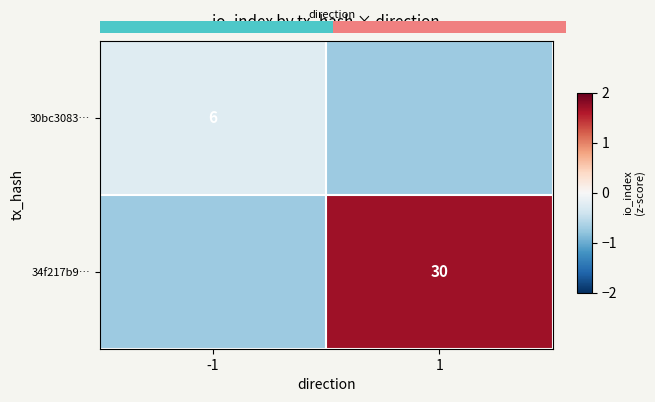

Which series has the widest spread of values?

34f217b9…